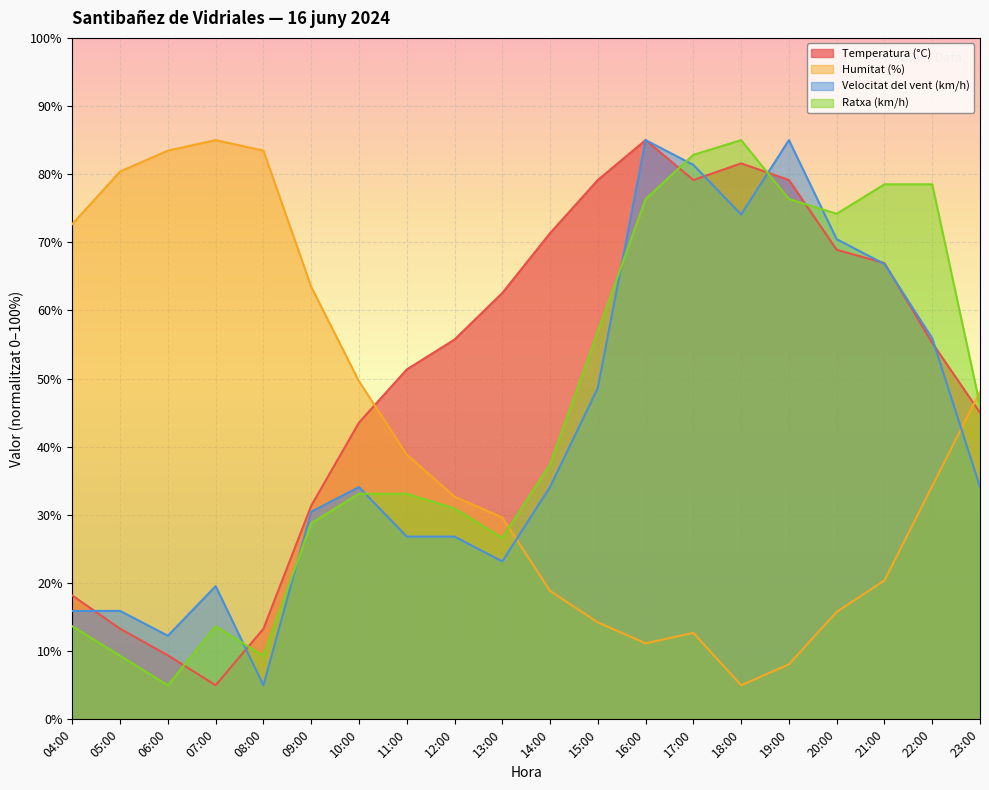

What is the difference between the Humitat (%) values at 18:00 and 21:00?

15.4